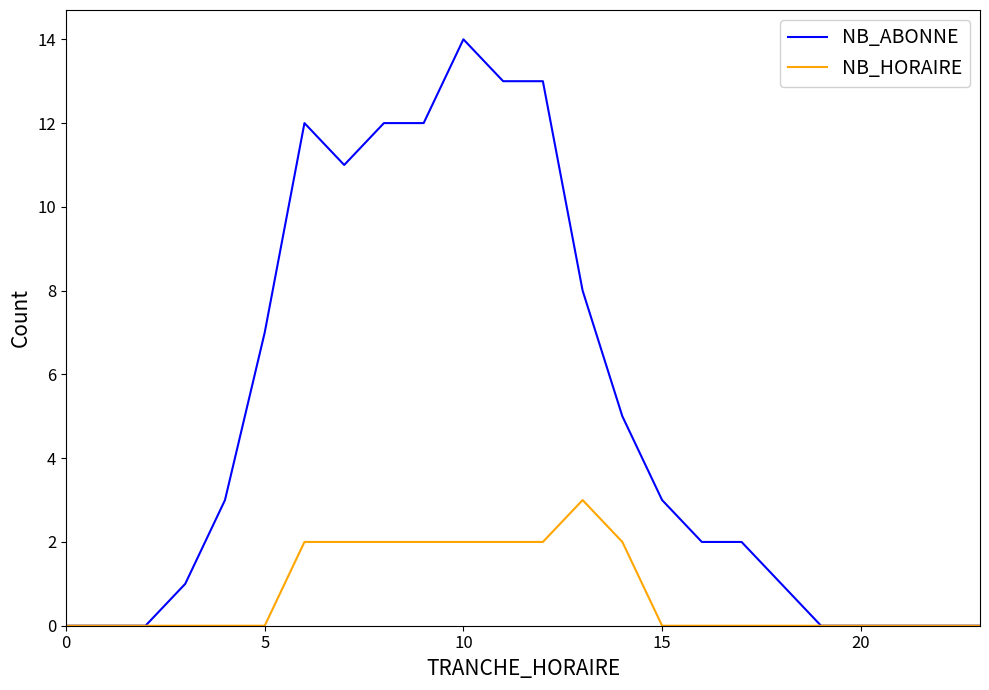

Which series has the widest spread of values?

NB_ABONNE